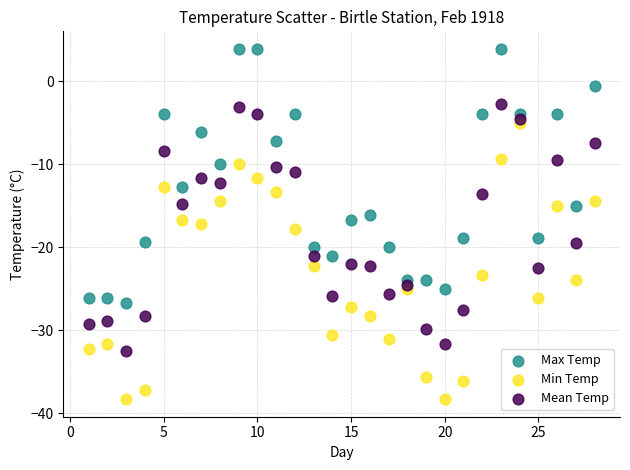

Across all data points, what is the range of Y values (max minus min)?

42.2